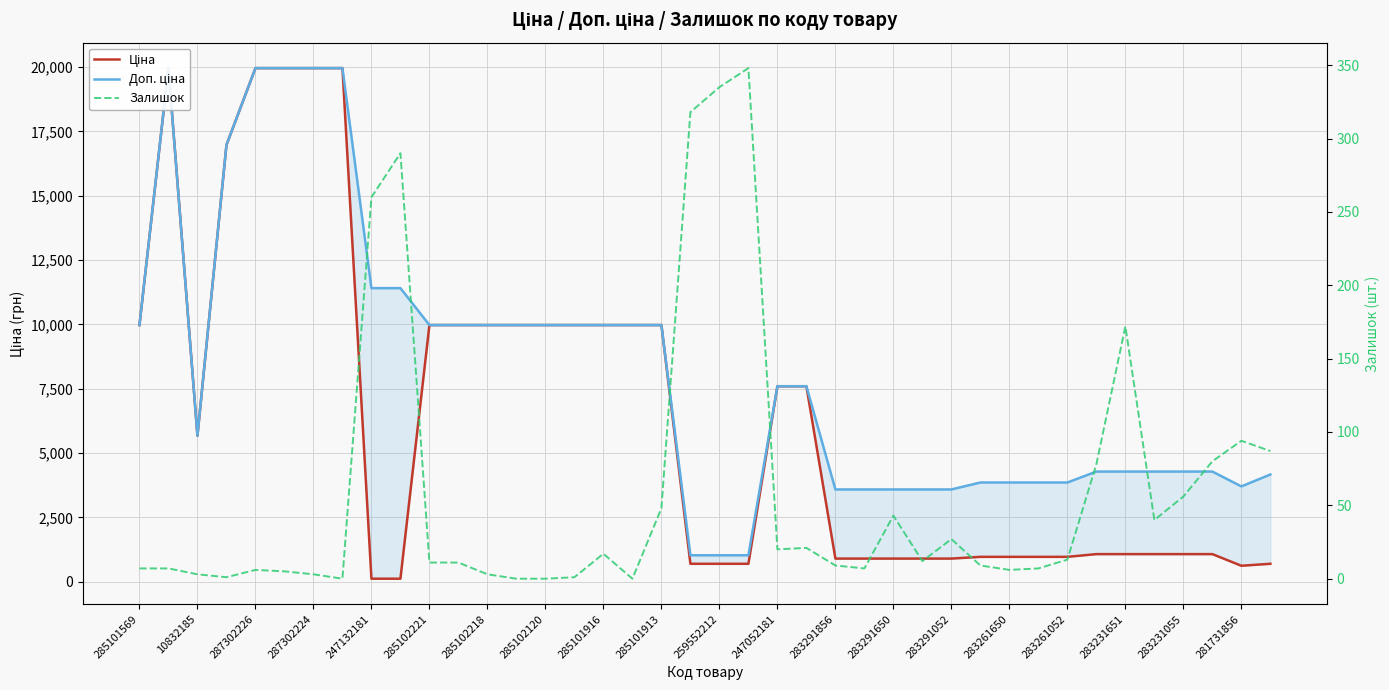

How many lines are shown in the chart?

3